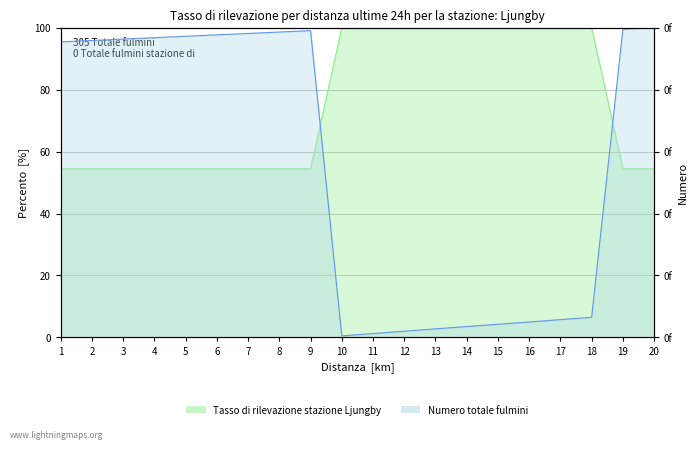

At which category does the chart reach its minimum across all series?

10